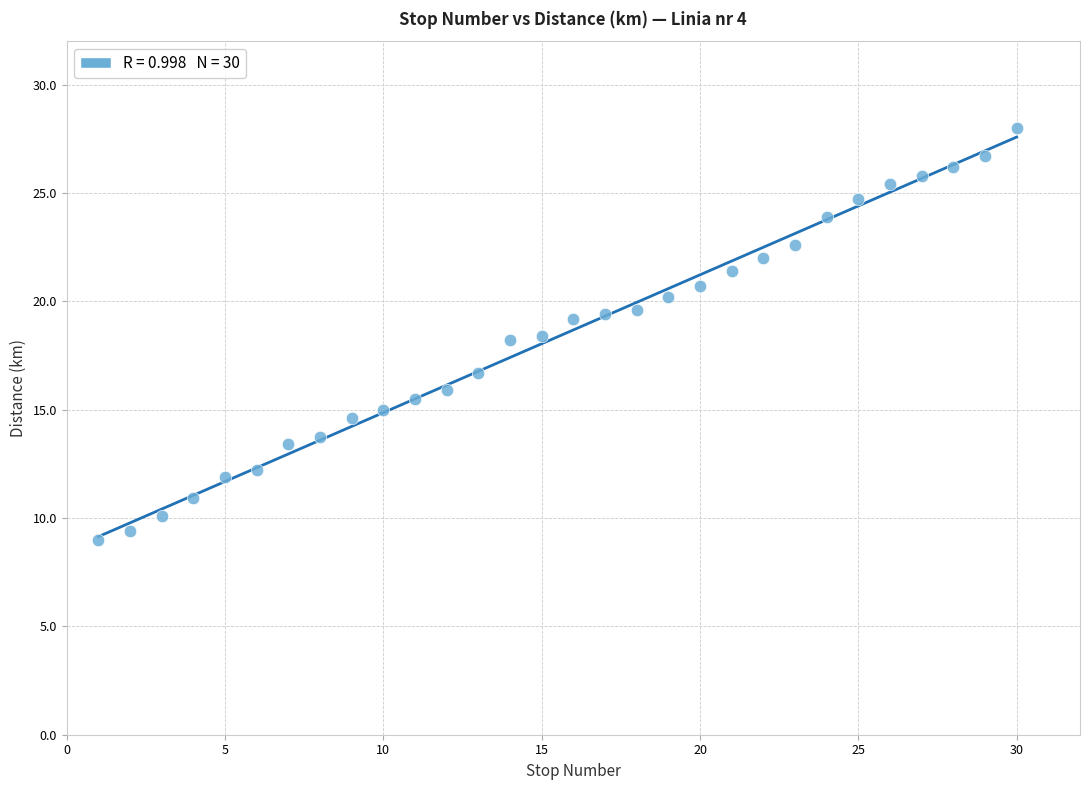

What is the range of Y values (max minus min)?

19.0